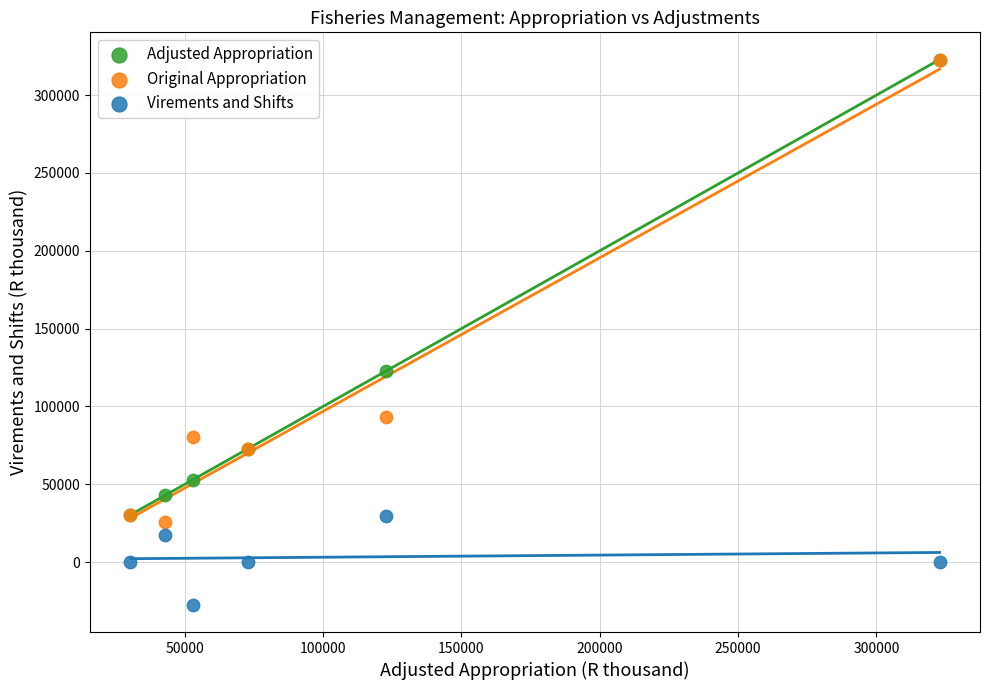

In the Adjusted Appropriation series, what Y value is closest to 176593?

122606